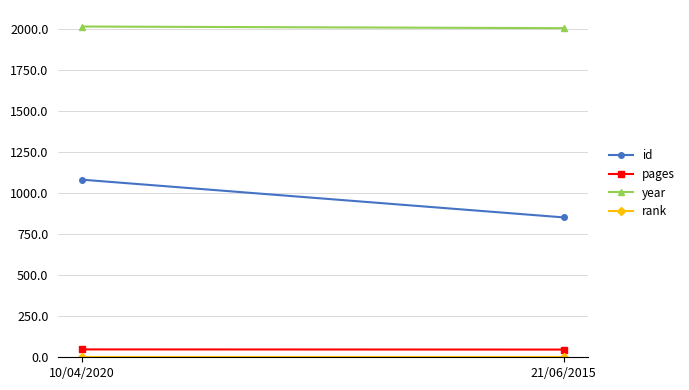

What is the greatest value displayed?

2017